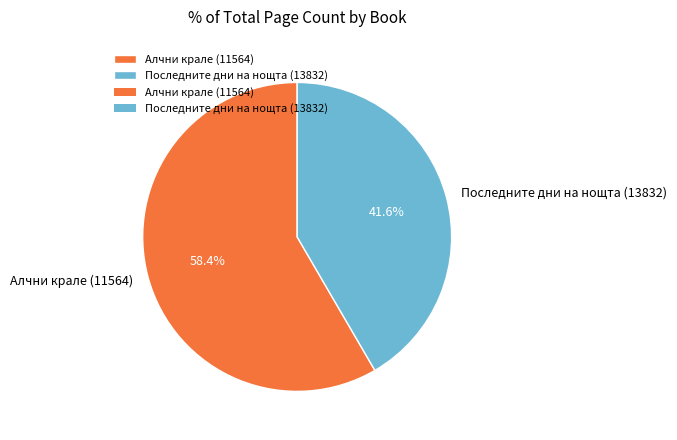

What portion of the pie excludes Последните дни на нощта (13832)?

58.4%